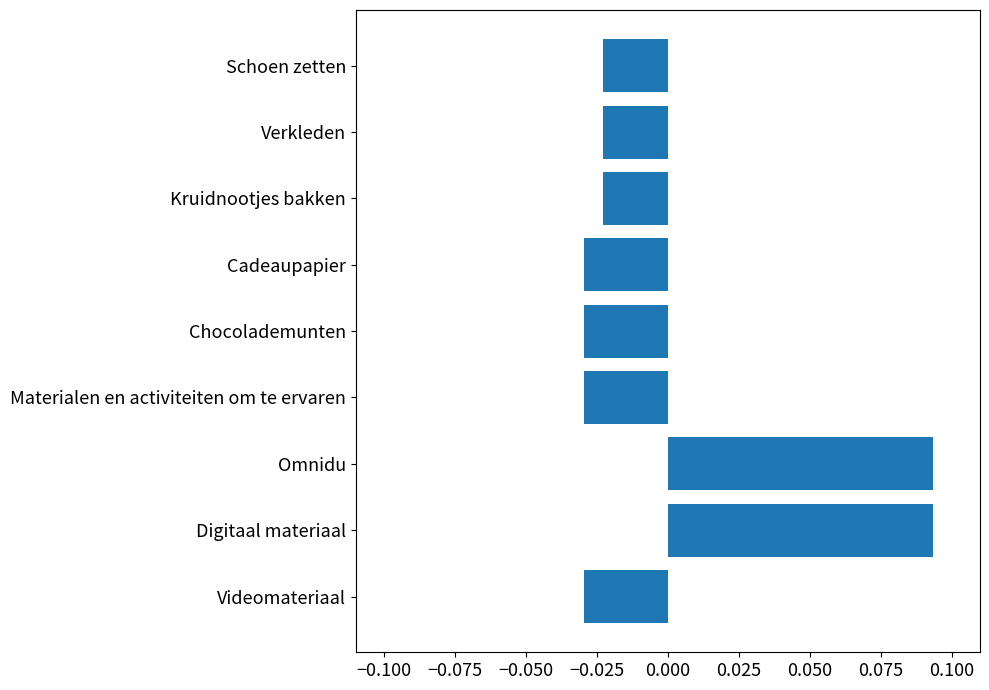

Which has a higher value, Cadeaupapier or Digitaal materiaal?

Digitaal materiaal